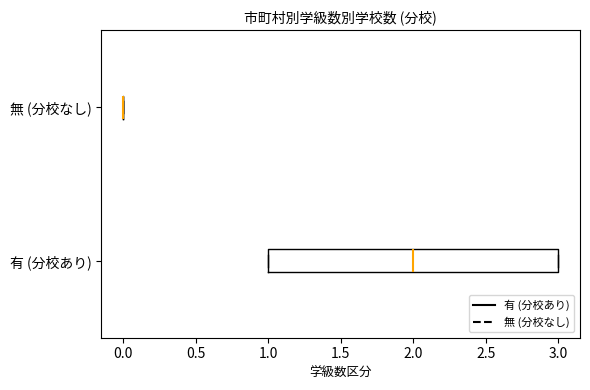

Where is the right edge of the box for 有 (分校あり) on the x-axis? The values are not printed on the chart, so give them approximately, as read against the axis.

3